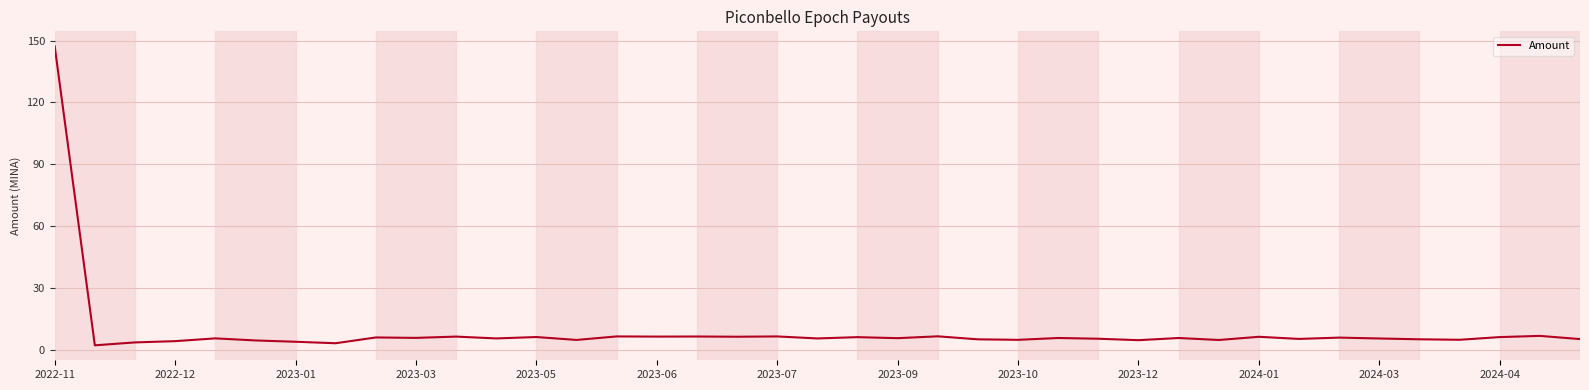

What is the greatest value displayed?

147.3